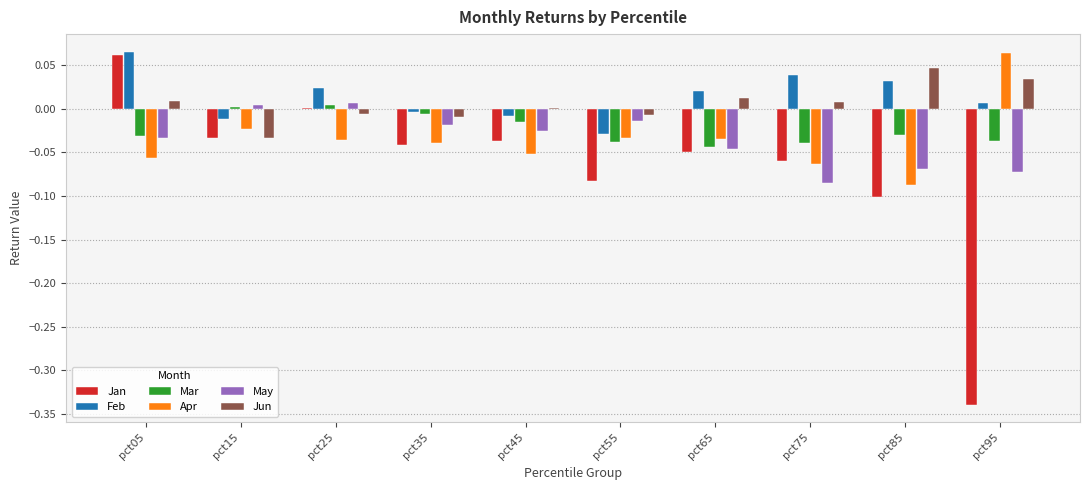

What is the sum of all May values?

-0.4